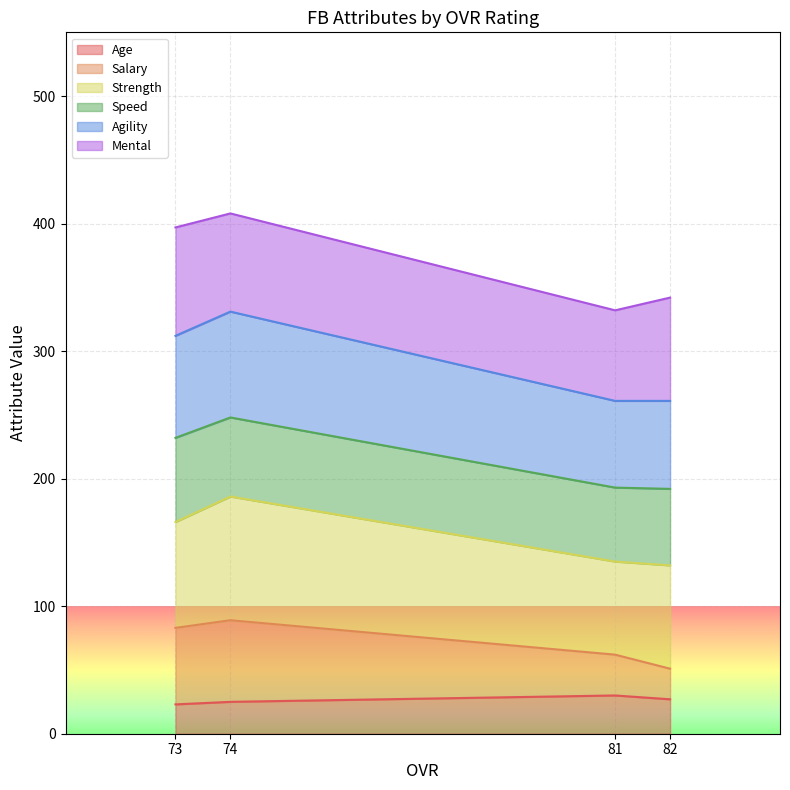

What is the lowest value of the Age series?

23